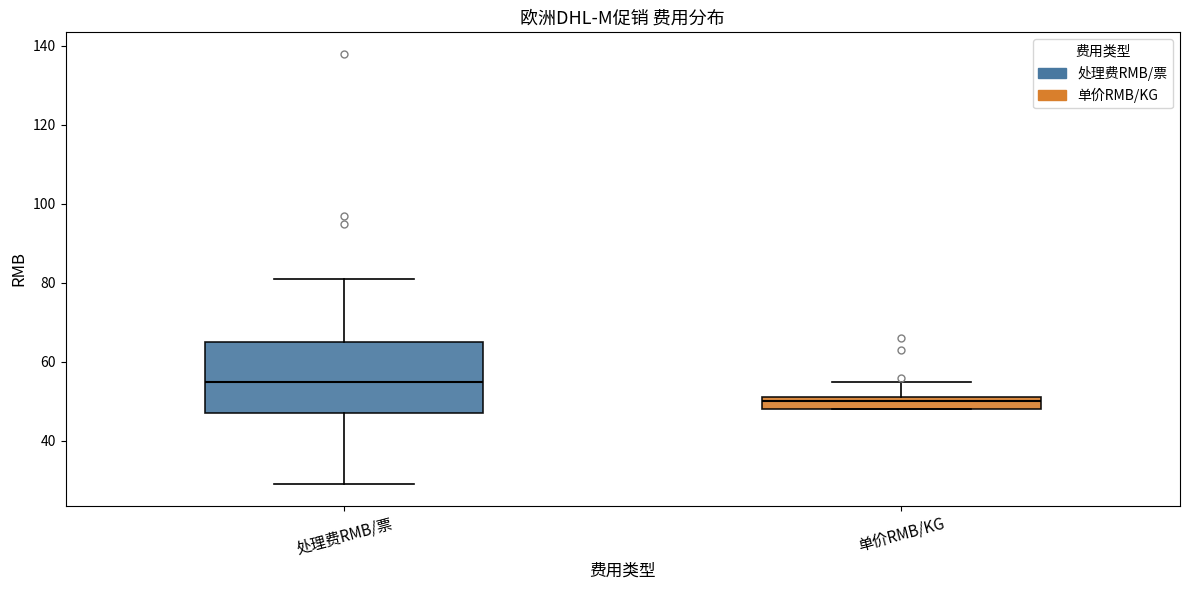

Comparing the boxes themselves (not the whiskers), which one is the tallest?

处理费RMB/票